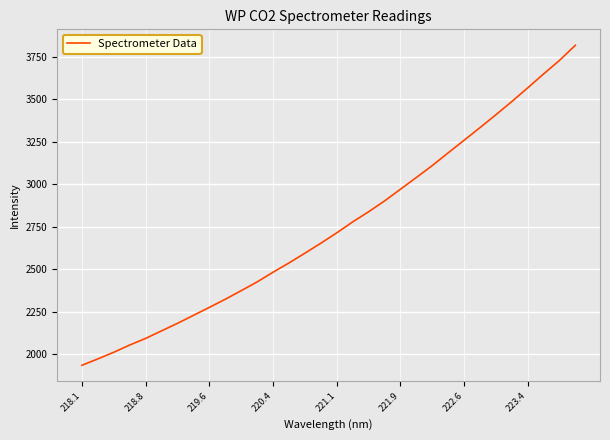

What is the greatest value displayed?

3817.6